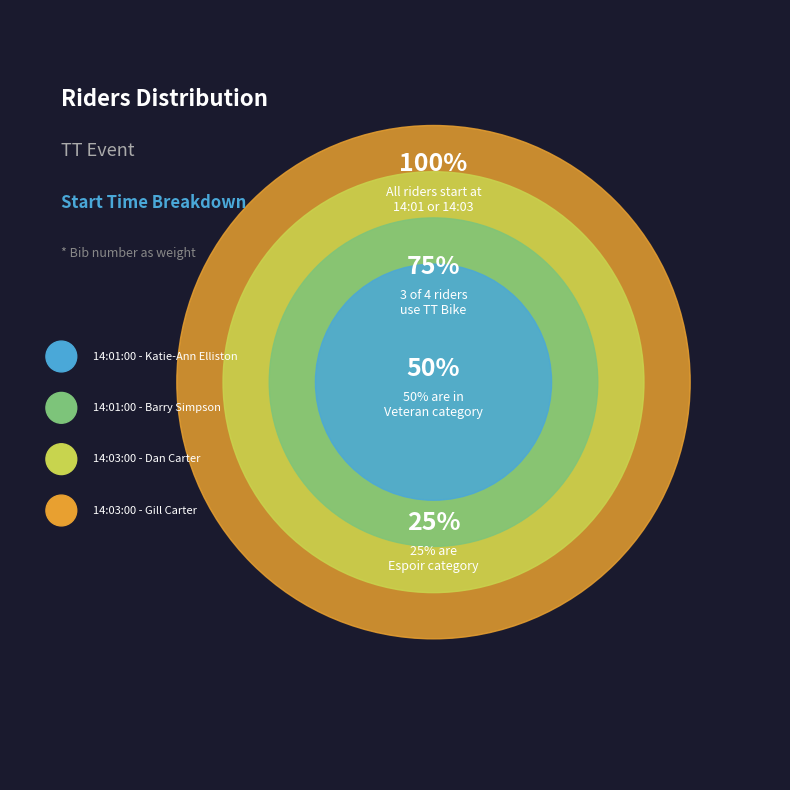

Does 14:03:00 - Gill Carter represent more than half of the total?

No